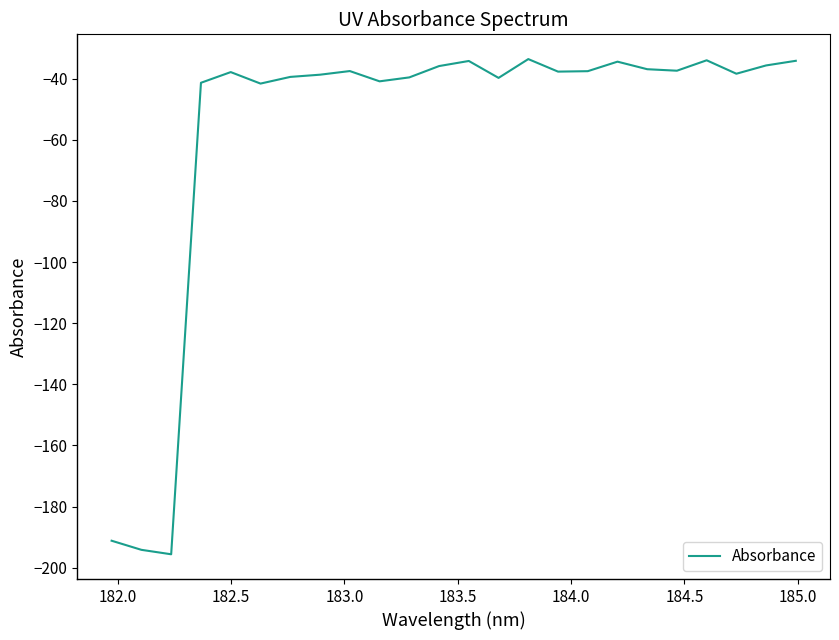

What is the smallest value displayed?

-195.6